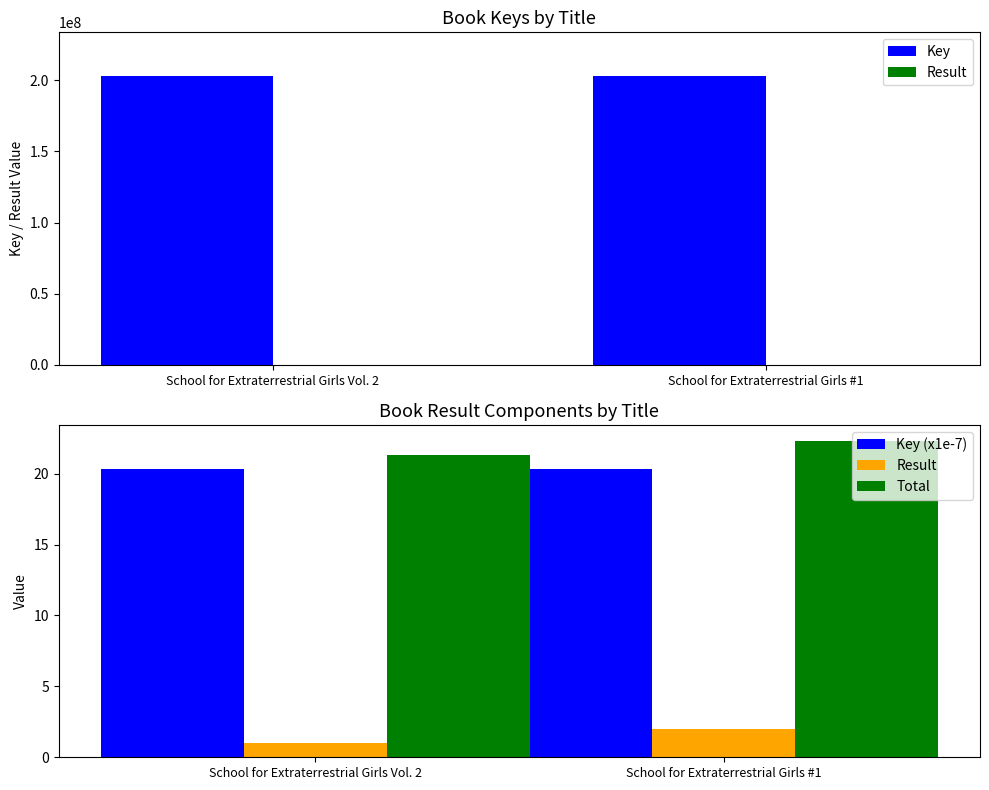

What is the label of the 1st bar from the right?

School for Extraterrestrial Girls #1